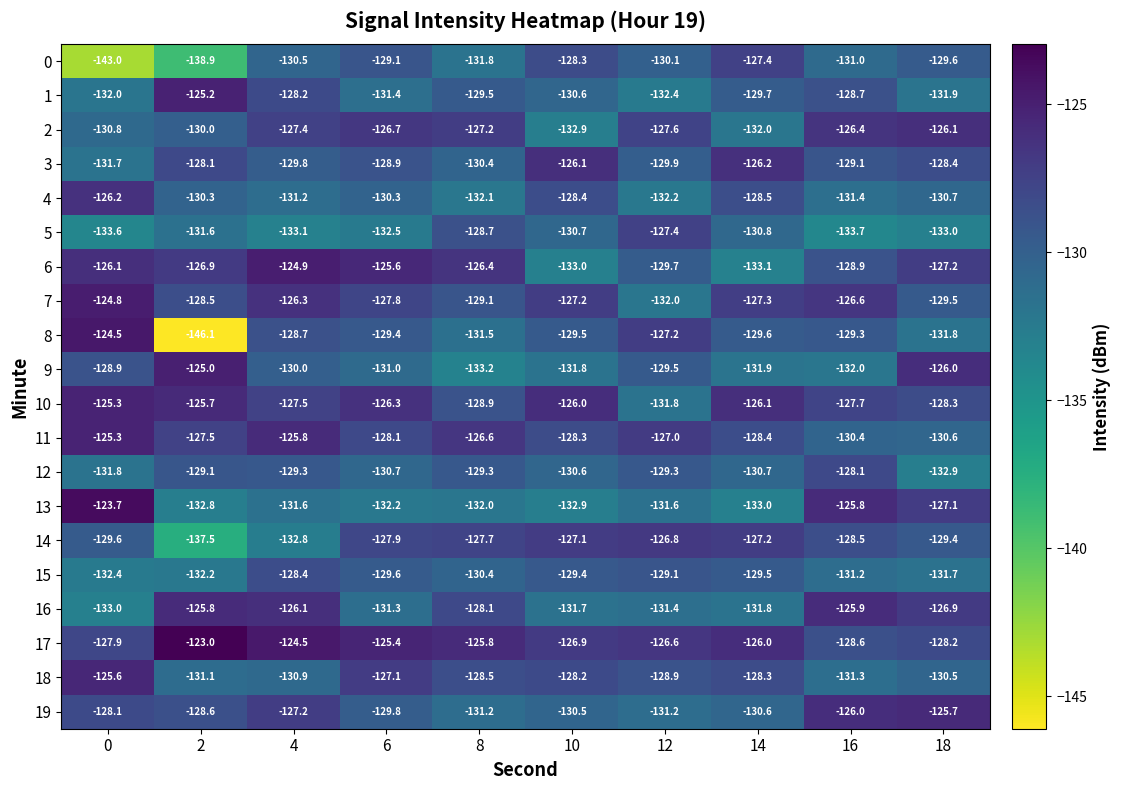

Is the value of 15 at 4 greater than the value of 8 at 12?

No